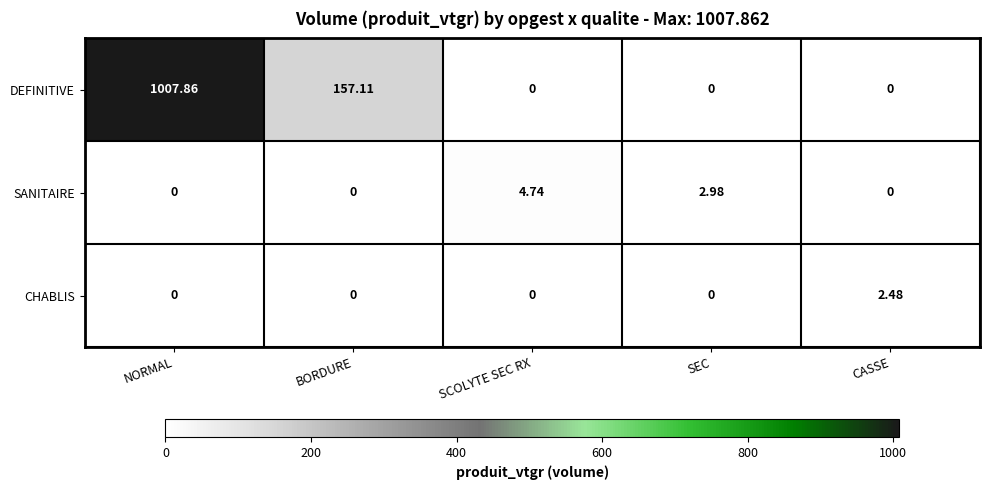

Which series has the widest spread of values?

DEFINITIVE